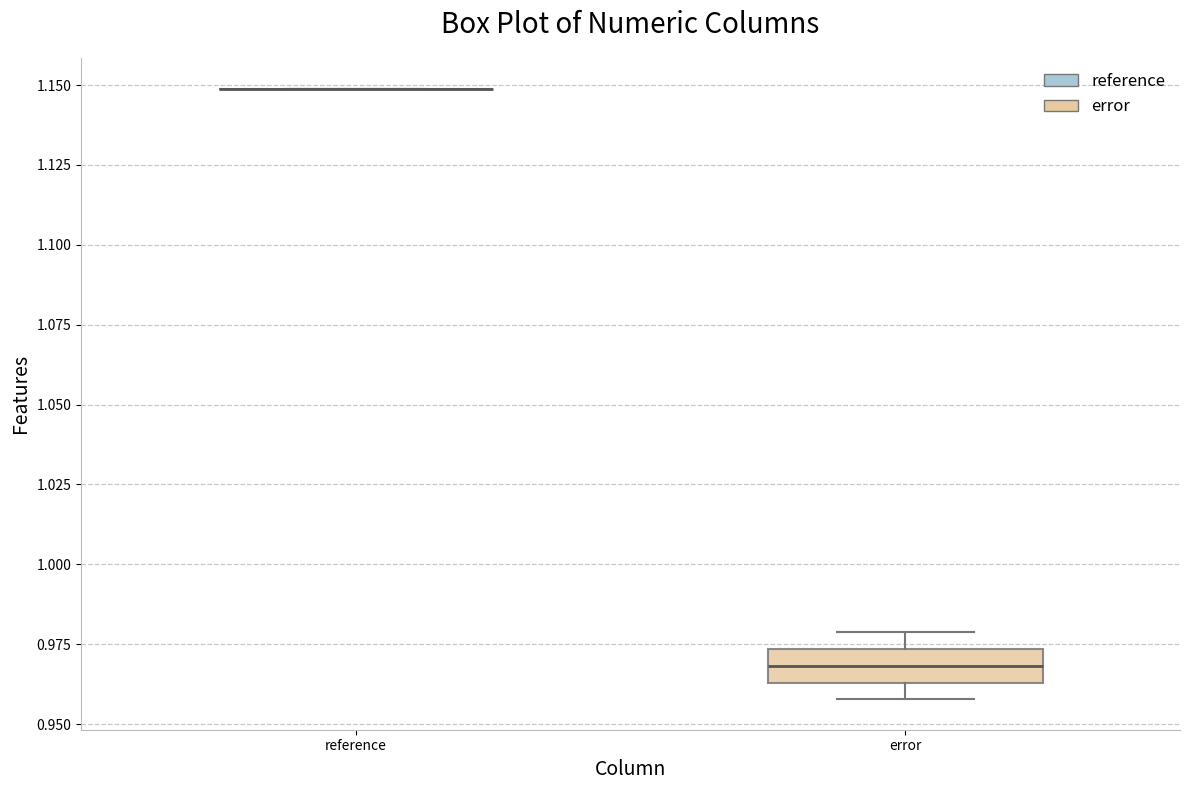

Which box is the tallest, from its lower edge to its upper edge?

error